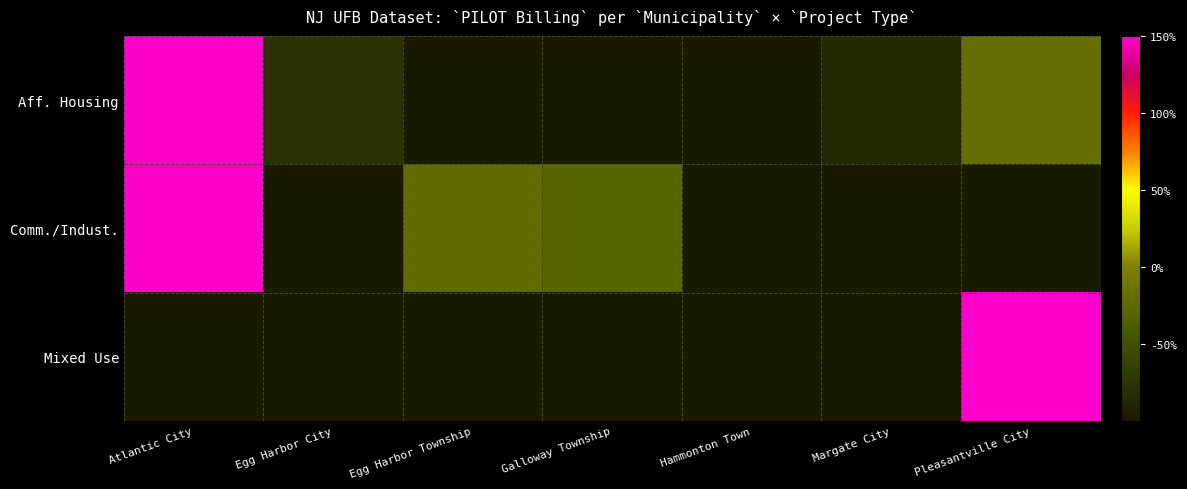

Reading left to right, what are all the values shown in this chart?

Aff. Housing: Atlantic City=482.4	Egg Harbor City=-76.7	Egg Harbor Township=-100.0	Galloway Township=-100.0	Hammonton Town=-100.0	Margate City=-86.8	Pleasantville City=-18.9
Comm./Indust.: Atlantic City=449.5	Egg Harbor City=-100.0	Egg Harbor Township=-22.0	Galloway Township=-27.5	Hammonton Town=-100.0	Margate City=-100.0	Pleasantville City=-100.0
Mixed Use: Atlantic City=-100.0	Egg Harbor City=-100.0	Egg Harbor Township=-100.0	Galloway Township=-100.0	Hammonton Town=-100.0	Margate City=-100.0	Pleasantville City=600.0